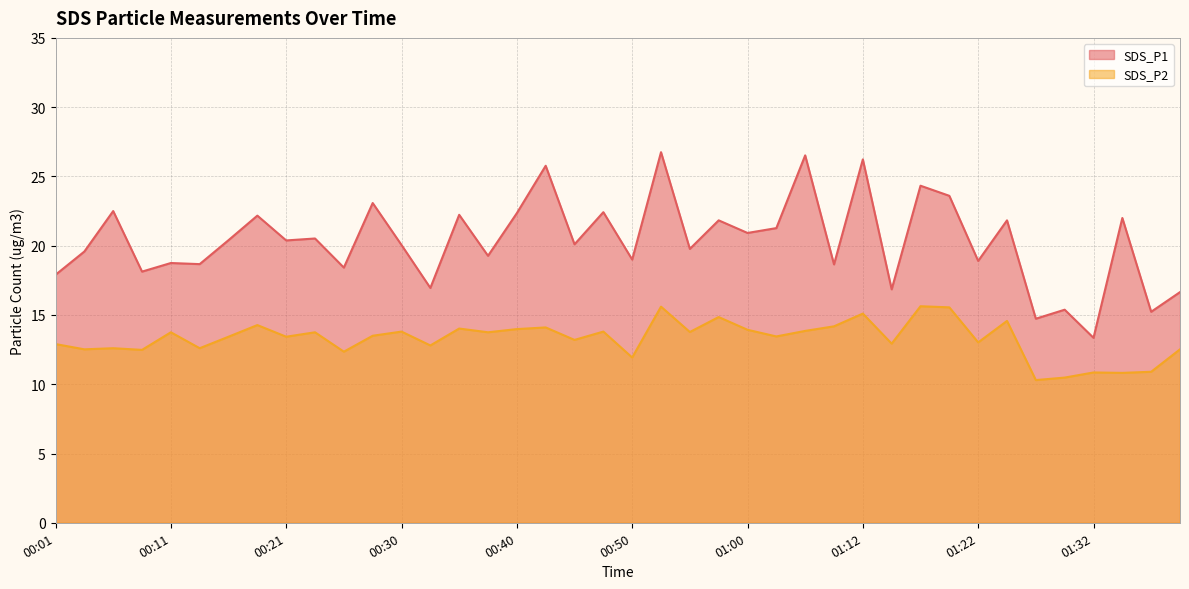

How many categories are shown in the chart?

40